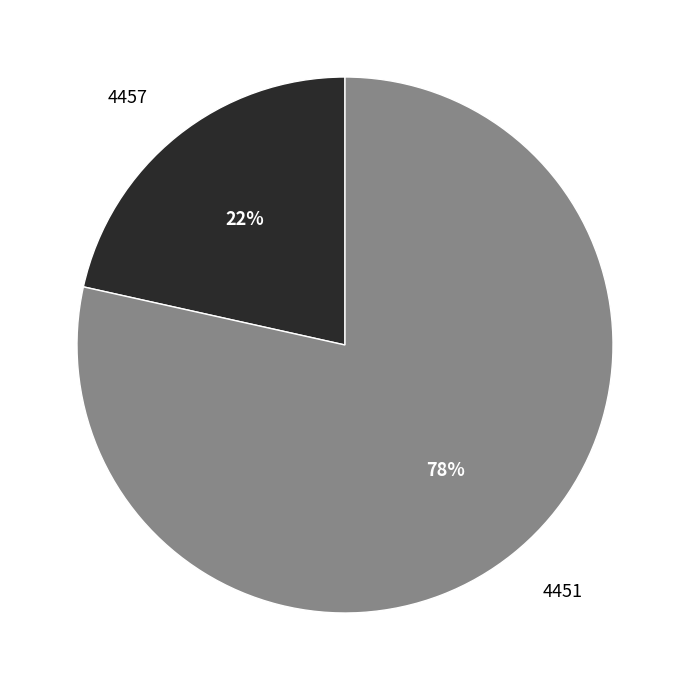

Does any single category account for the majority?

Yes